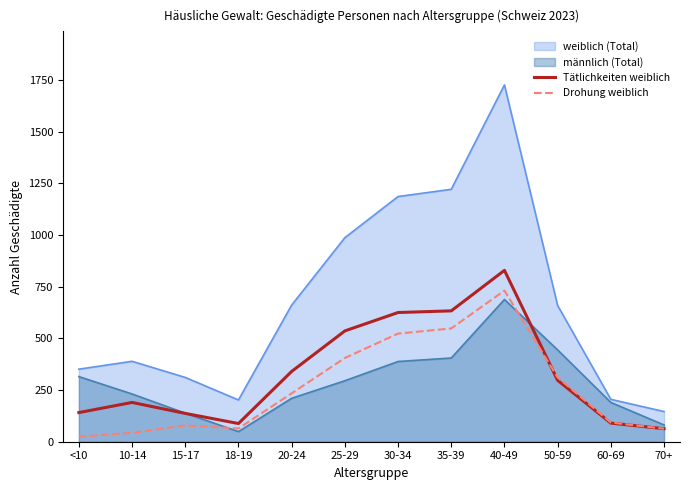

Reading right to left, extract all data points from this chart.

Tätlichkeiten weiblich: 63	90	297	829	633	625	536	340	88	137	190	141
Drohung weiblich: 63	93	311	731	548	523	405	234	64	79	43	24